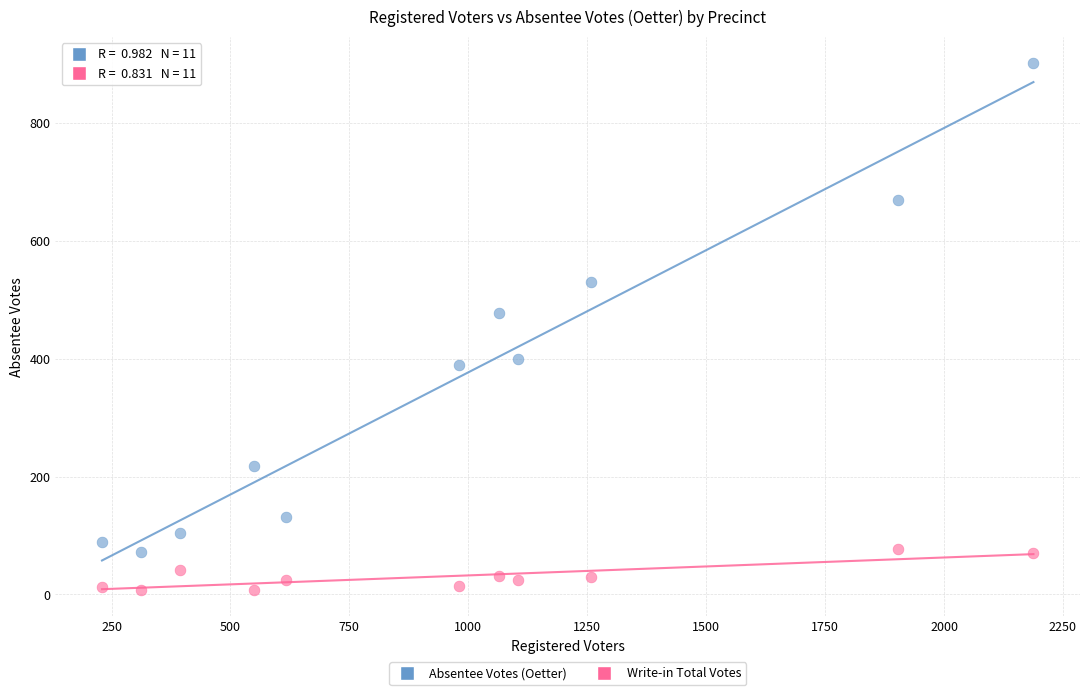

Across all series, what Y value is closest to 455?

477